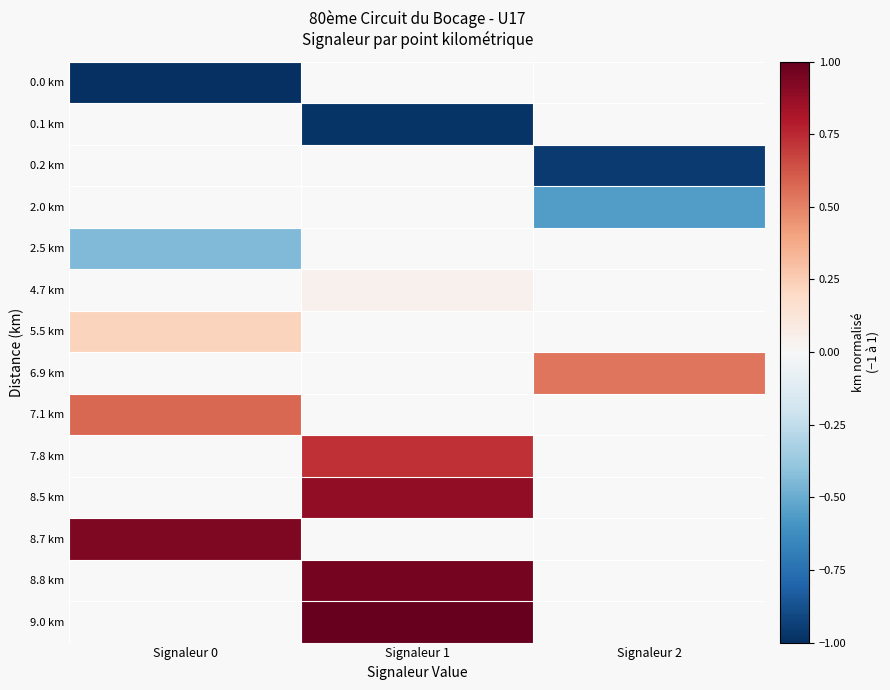

True or false: 2.5 km has a value of -0.8 at Signaleur 0.

False